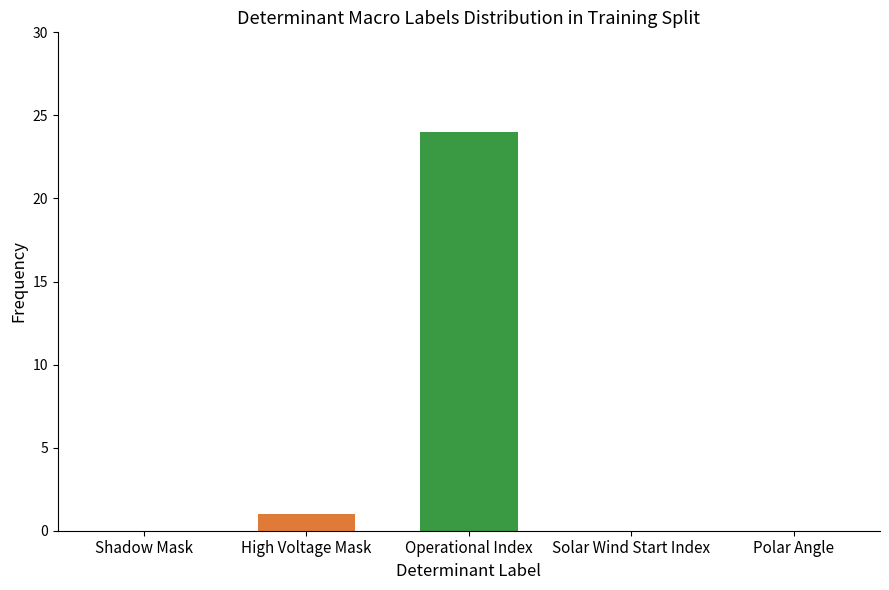

What is the greatest value displayed?

24